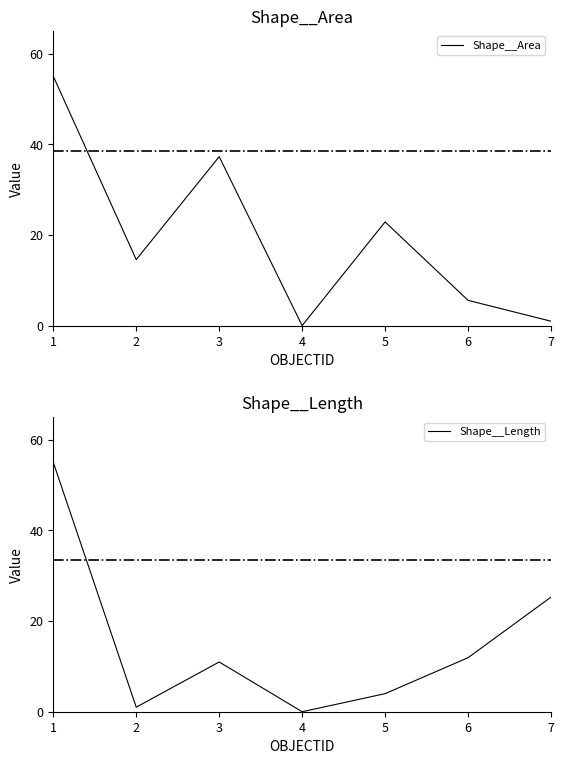

How many interior local peaks does the Shape__Length series have?

1